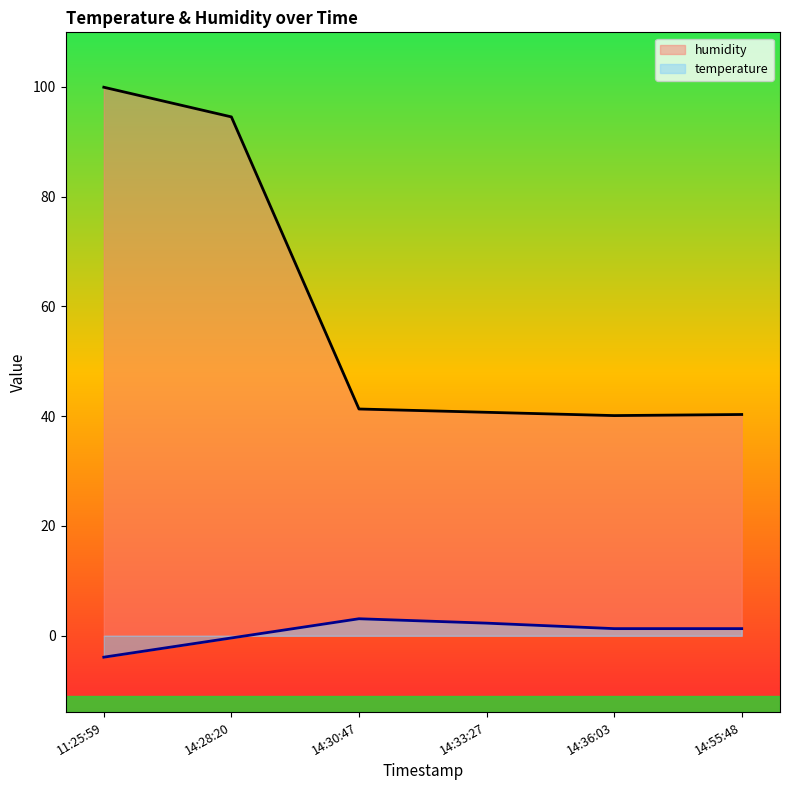

Which series has the largest range (max minus min)?

humidity